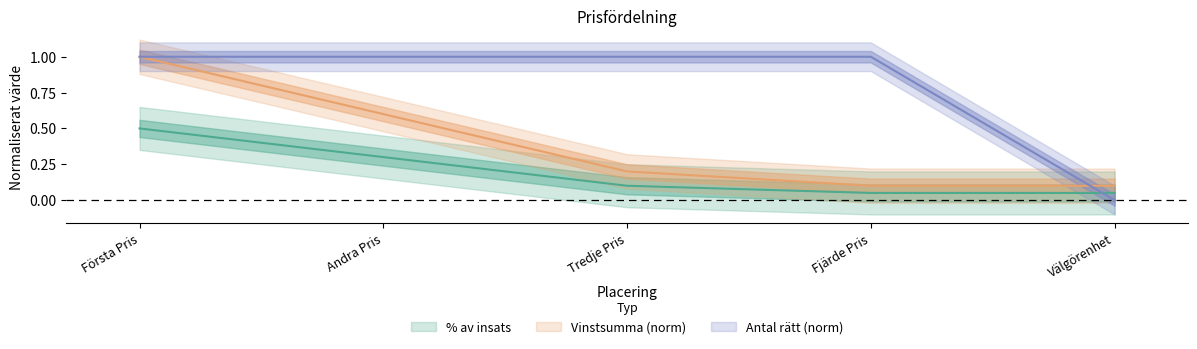

Reading right to left, transcribe all the data shown in this chart.

% av insats: Välgörenhet=0.1	Fjärde Pris=0.1	Tredje Pris=0.1	Andra Pris=0.3	Första Pris=0.5
Vinstsumma: Välgörenhet=0.1	Fjärde Pris=0.1	Tredje Pris=0.2	Andra Pris=0.6	Första Pris=1.0
Antal rätt: Välgörenhet=0.0	Fjärde Pris=1.0	Tredje Pris=1.0	Andra Pris=1.0	Första Pris=1.0